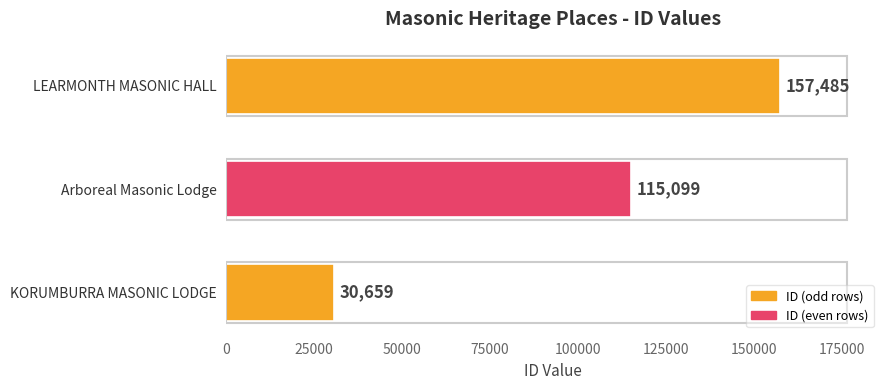

What is the change in value from KORUMBURRA MASONIC LODGE to LEARMONTH MASONIC HALL?

+126826